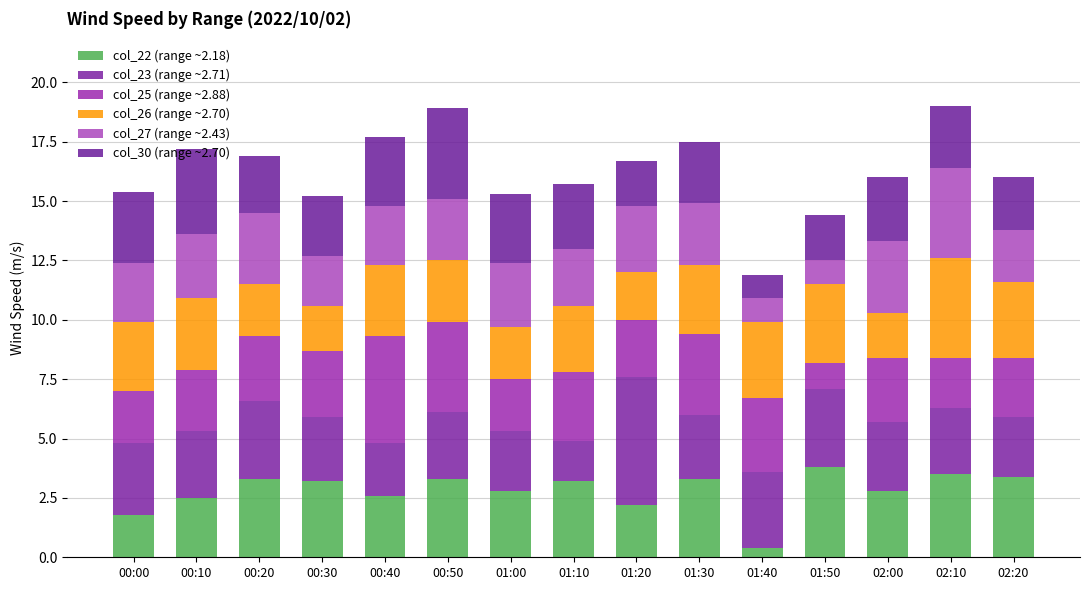

What is the total value across all series at 02:20?

16.0